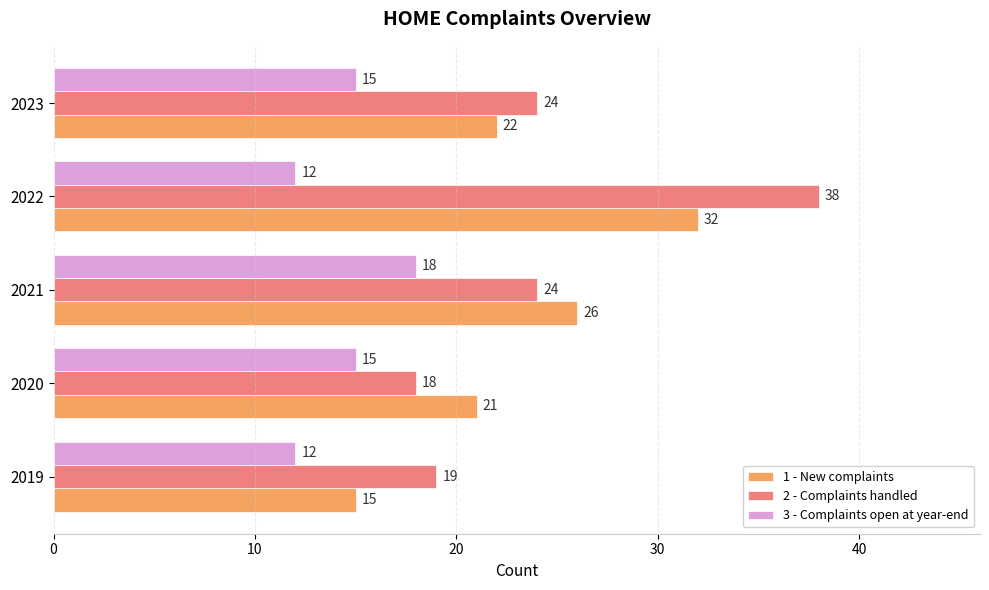

Which series has the largest total across all categories?

2 - Complaints handled